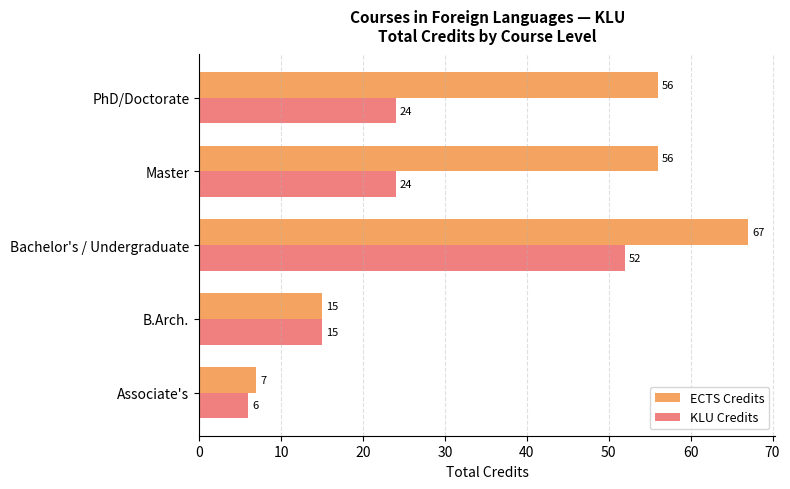

The value of ECTS Credits at Associate's is 7. True or false?

True